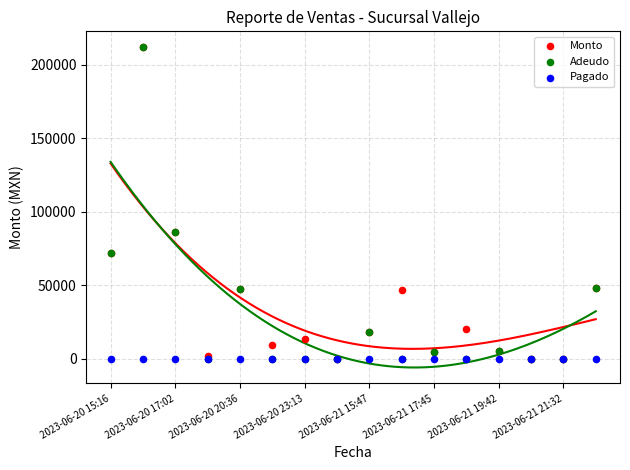

What are all the series names shown in the legend?

Monto, Adeudo, Pagado